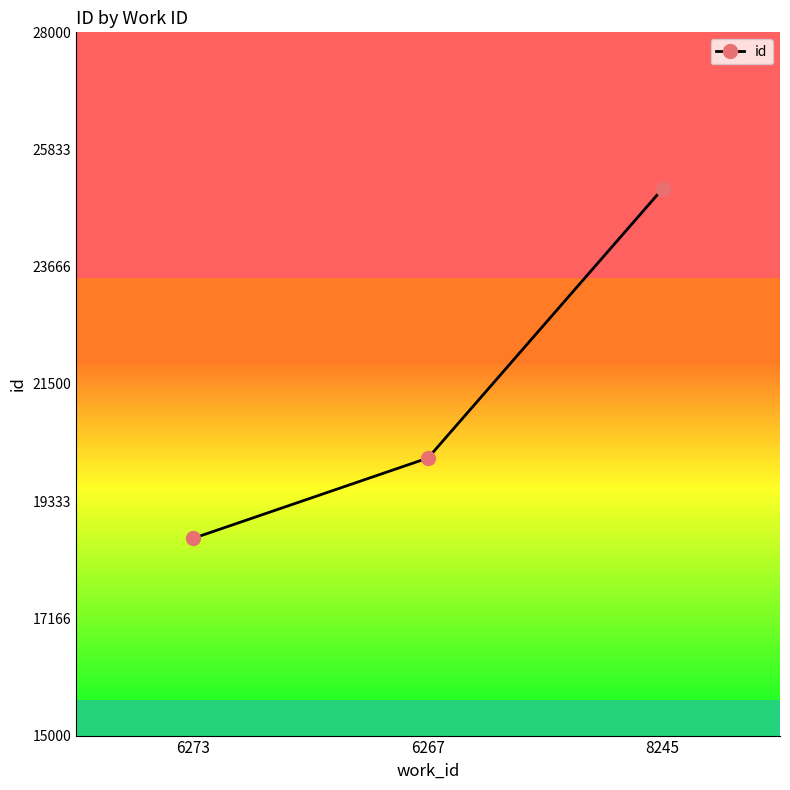

What is the difference between the maximum and second lowest values?

4979